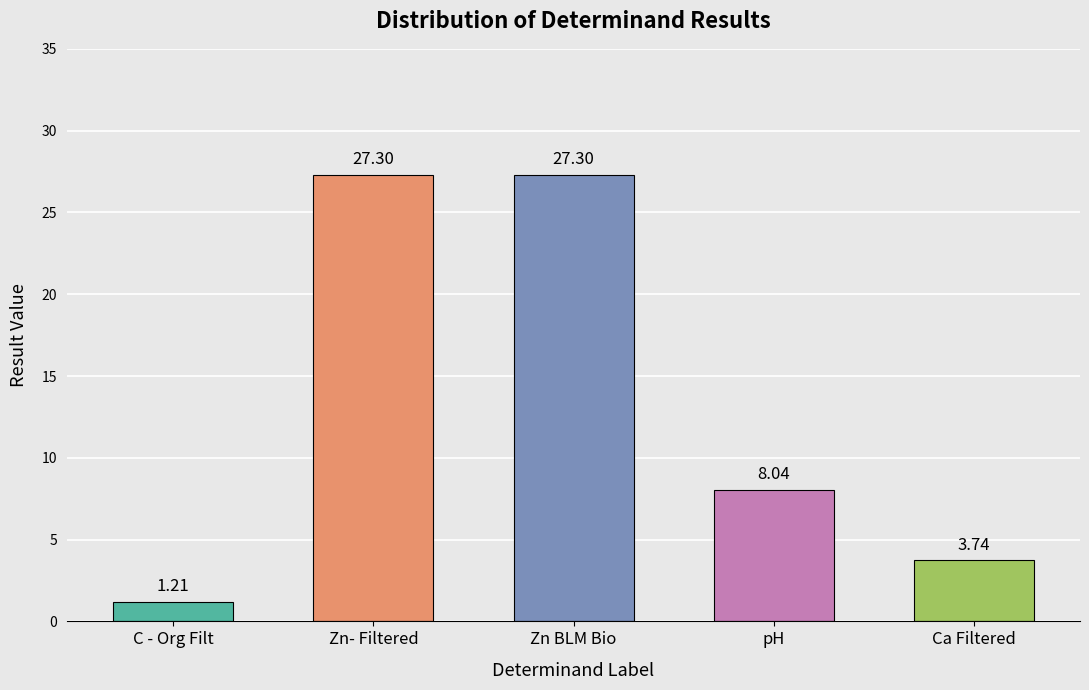

What is the label of the 4th bar from the right?

Zn- Filtered